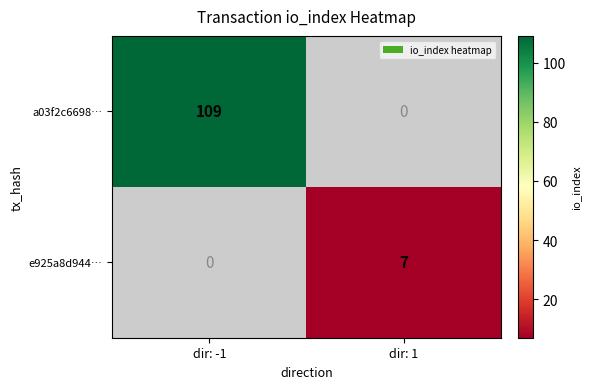

Is it true that e925a8d944… equals 7 at dir: 1?

True